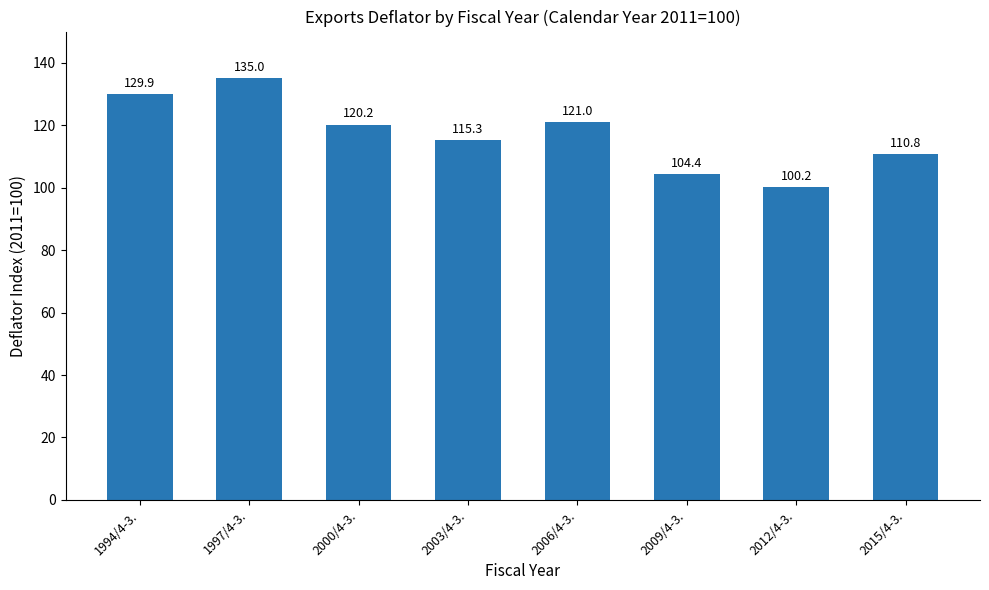

The chart shows a value of 129.9 at 1994/4-3.. True or false?

True